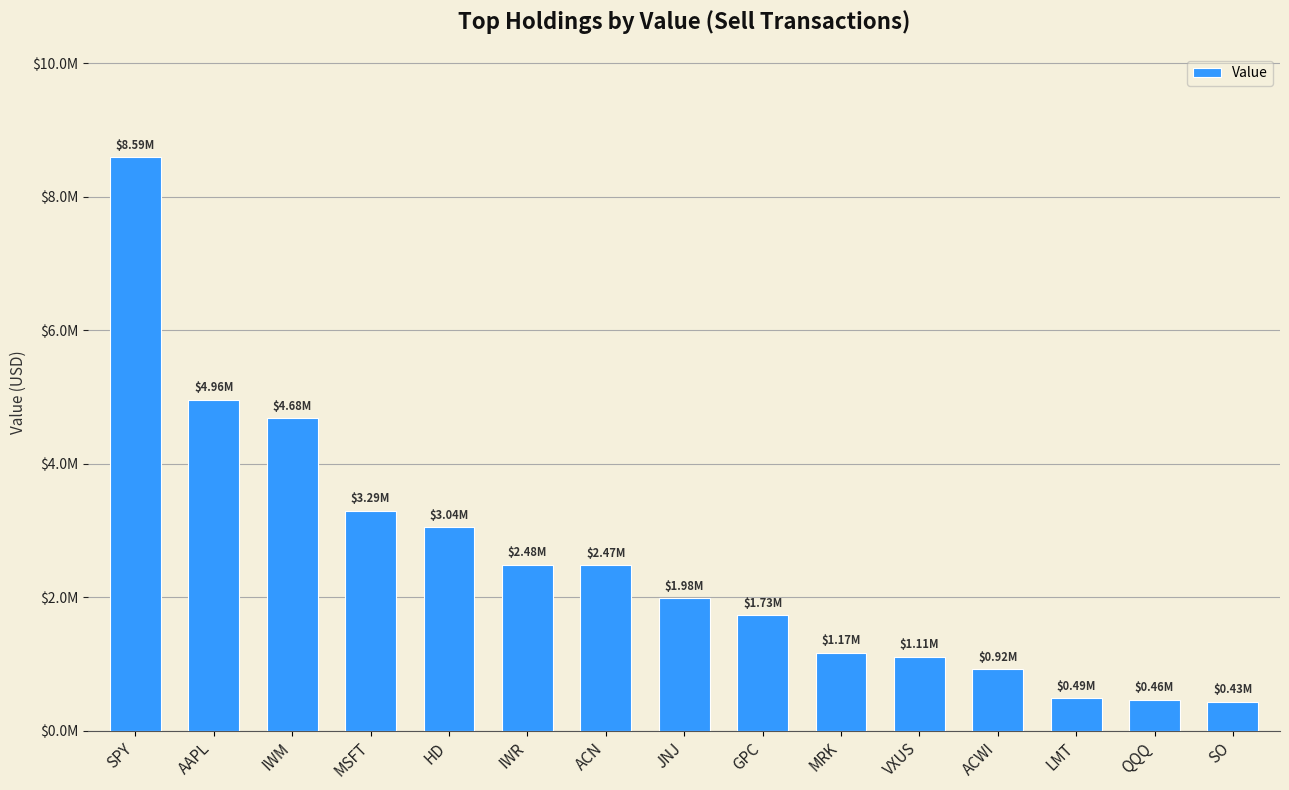

Are the bars horizontal?

No